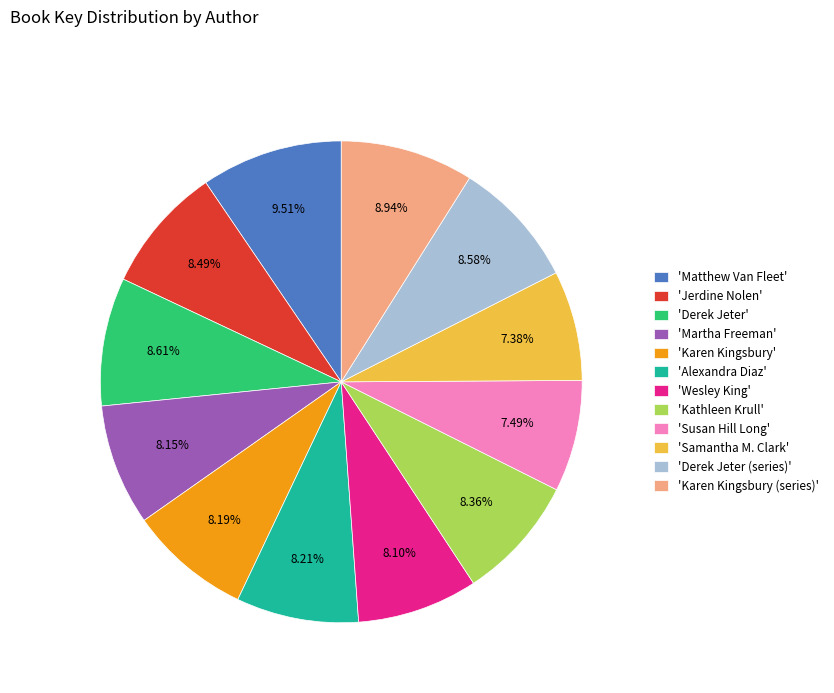

Which slice is the largest?

'Matthew Van Fleet'